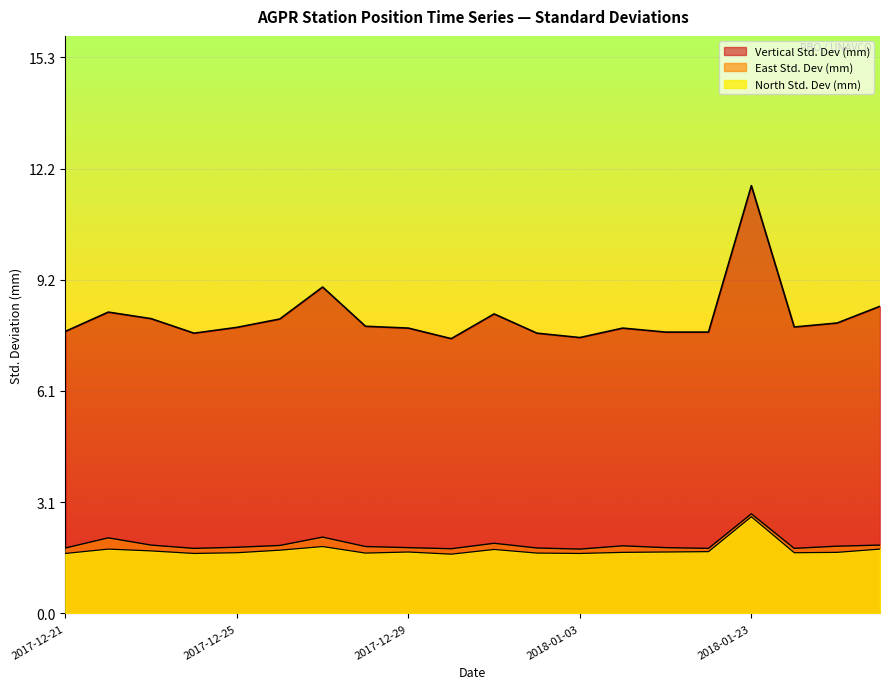

What is the value of the Vertical Std. Dev (mm) point at the 19th from the left?

8.0